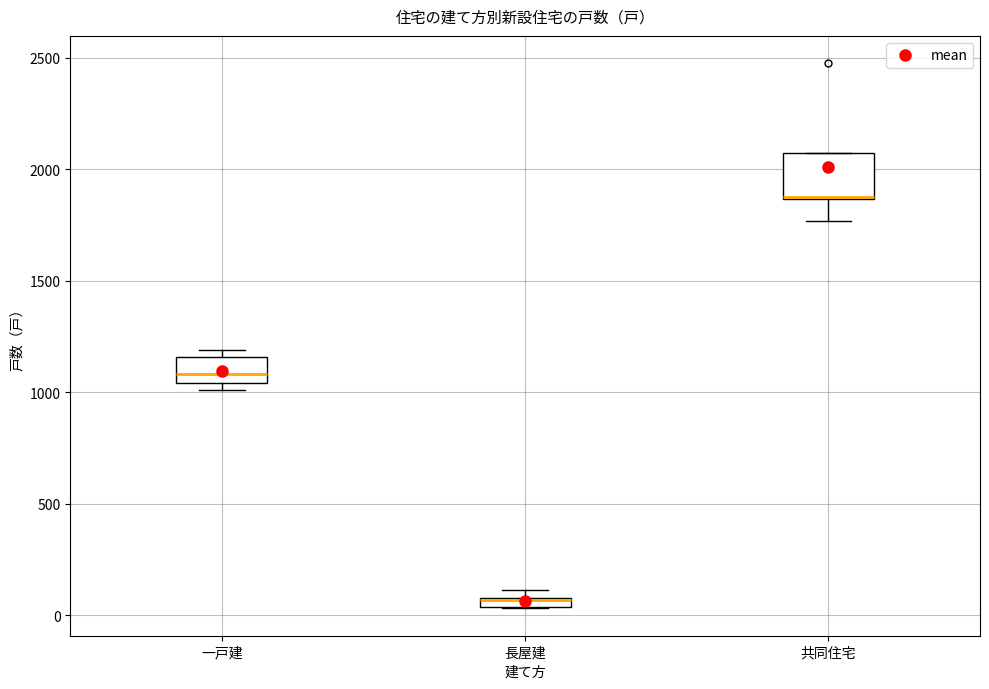

Where is the lower edge of the box for 長屋建 on the y-axis? The values are not printed on the chart, so give them approximately, as read against the axis.

50